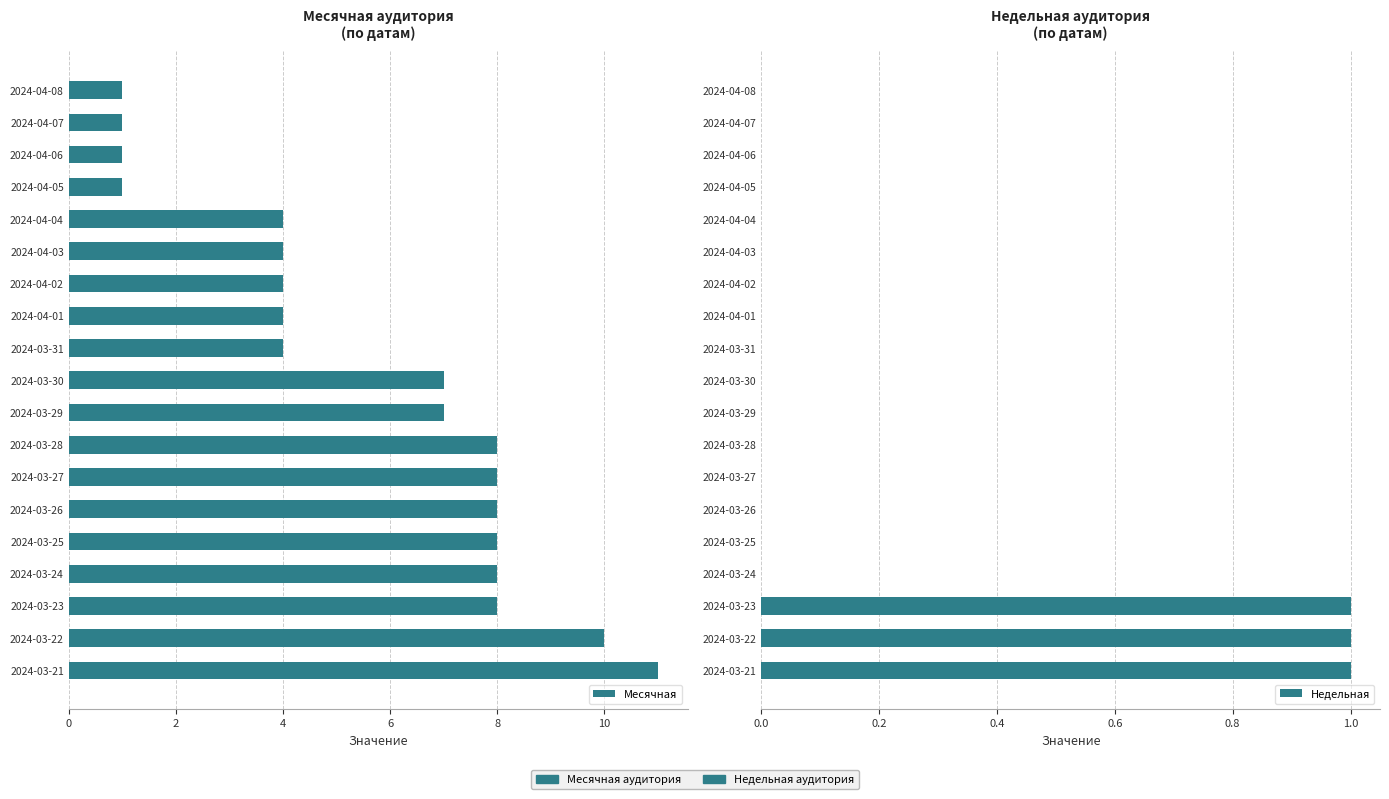

The value of Недельная at 2024-04-03 is 0. True or false?

True